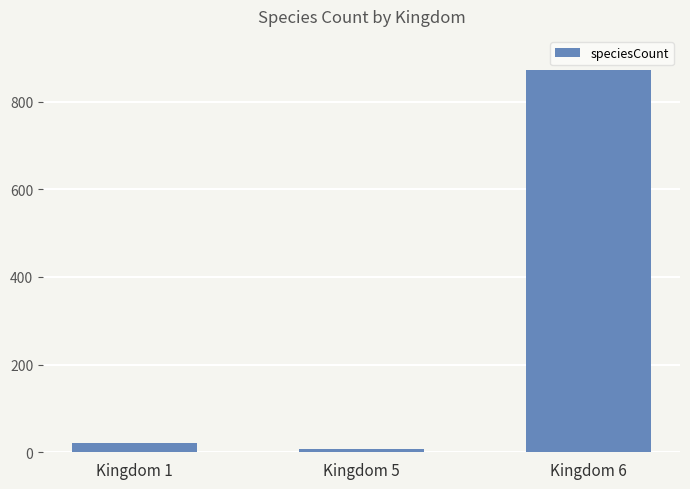

Rank the categories by value from highest to lowest.

Kingdom 6, Kingdom 1, Kingdom 5